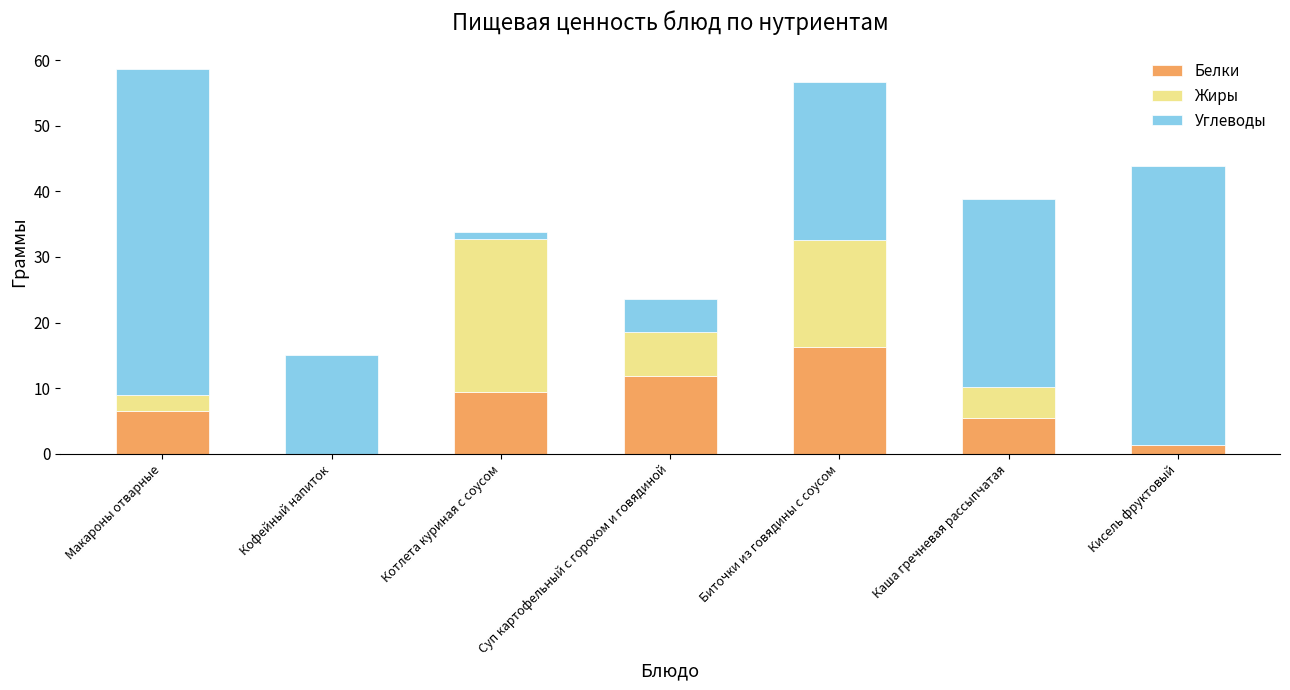

What is the maximum value for Белки?

16.3